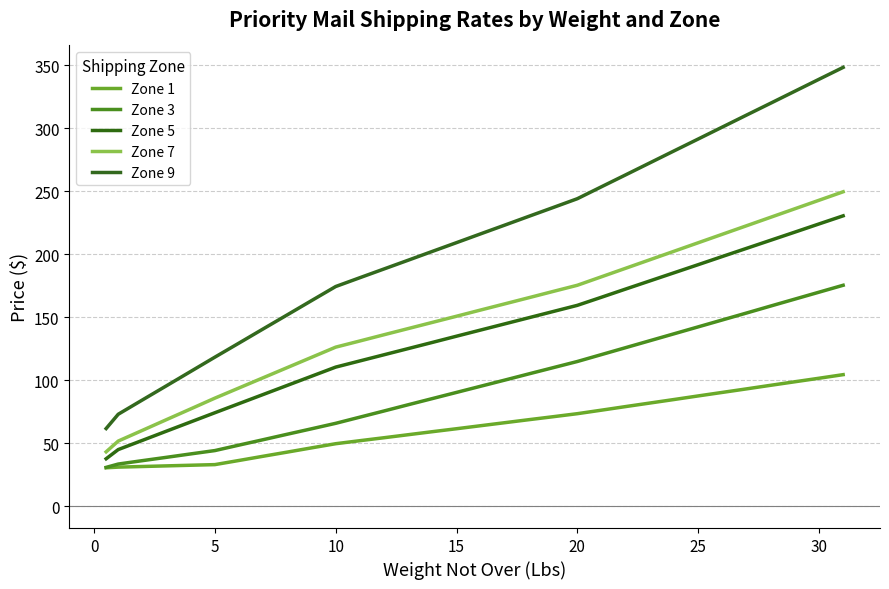

How many lines are shown in the chart?

5